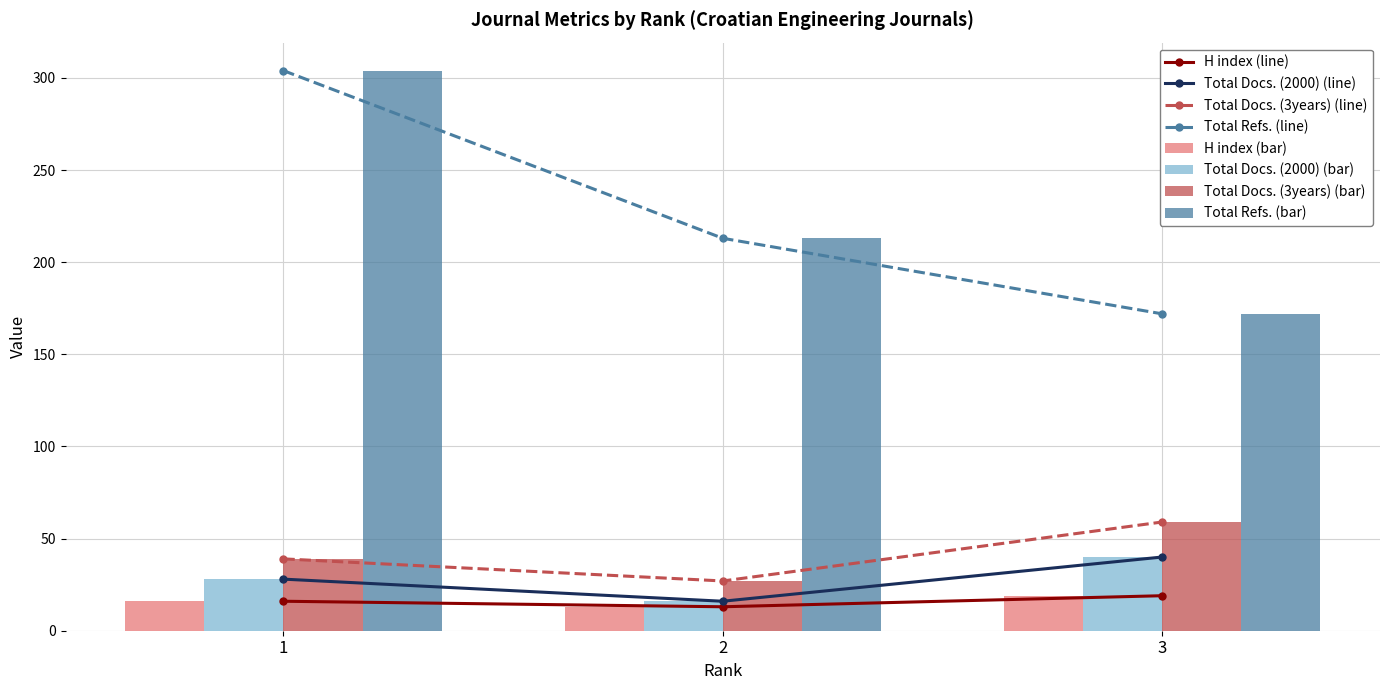

What is the total value across all series at 2?

269